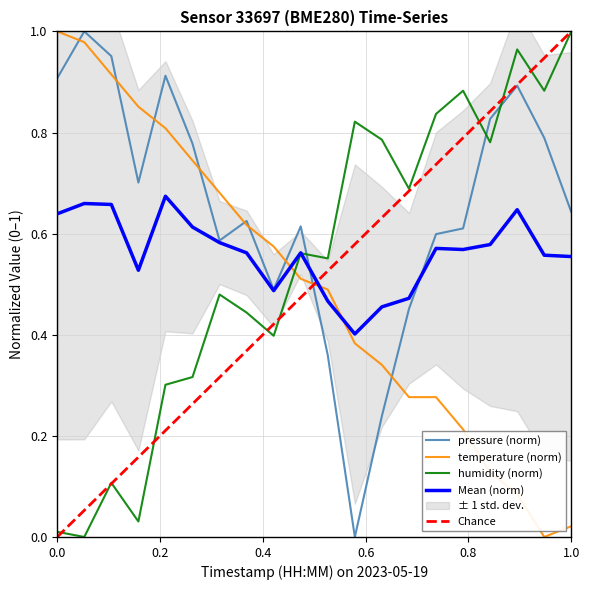

Is the value of pressure at 00:37 greater than the value of humidity at 00:17?

Yes